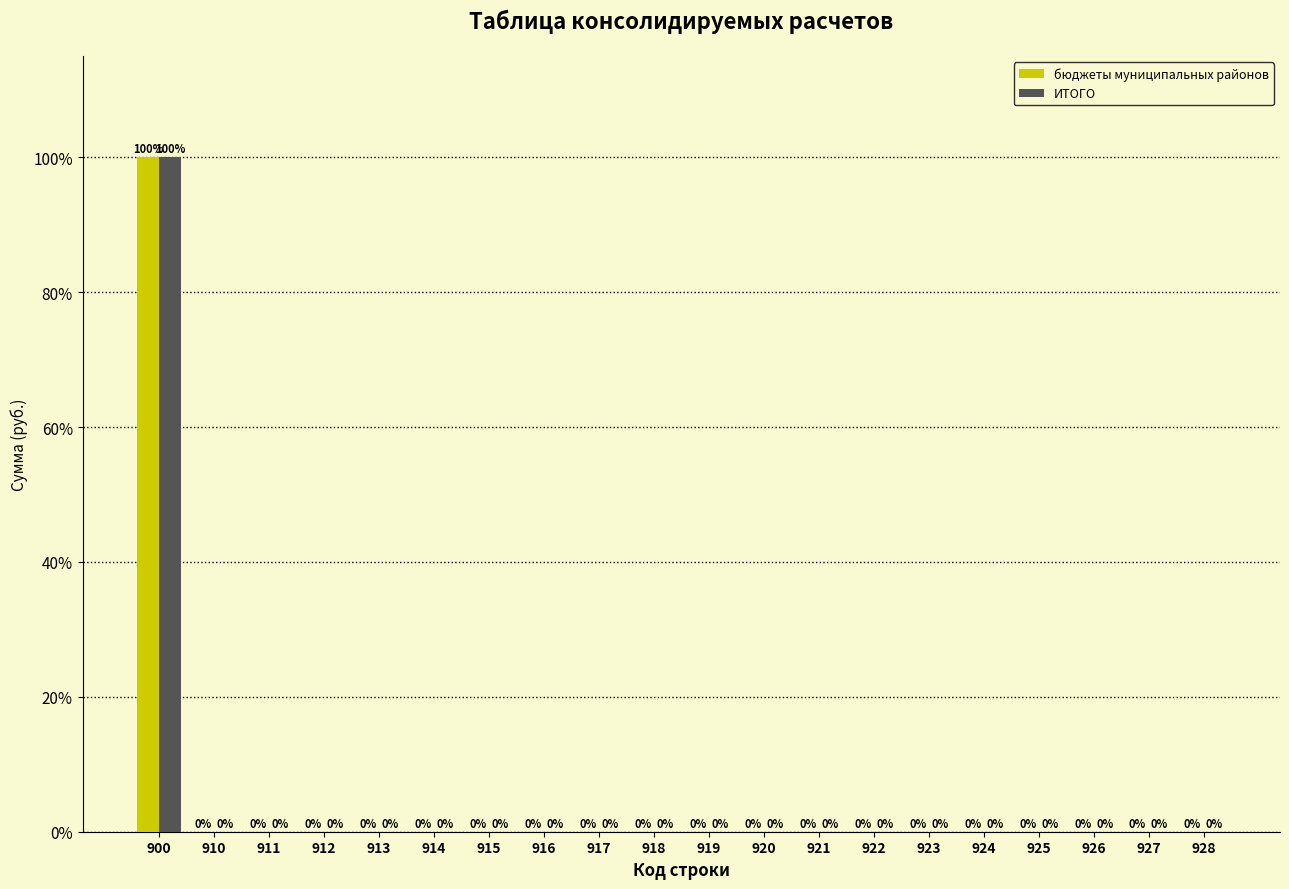

Reading left to right, extract all data points from this chart.

бюджеты муниципальных районов: 900=100.0	910=0.0	911=0.0	912=0.0	913=0.0	914=0.0	915=0.0	916=0.0	917=0.0	918=0.0	919=0.0	920=0.0	921=0.0	922=0.0	923=0.0	924=0.0	925=0.0	926=0.0	927=0.0	928=0.0
ИТОГО: 900=100.0	910=0.0	911=0.0	912=0.0	913=0.0	914=0.0	915=0.0	916=0.0	917=0.0	918=0.0	919=0.0	920=0.0	921=0.0	922=0.0	923=0.0	924=0.0	925=0.0	926=0.0	927=0.0	928=0.0